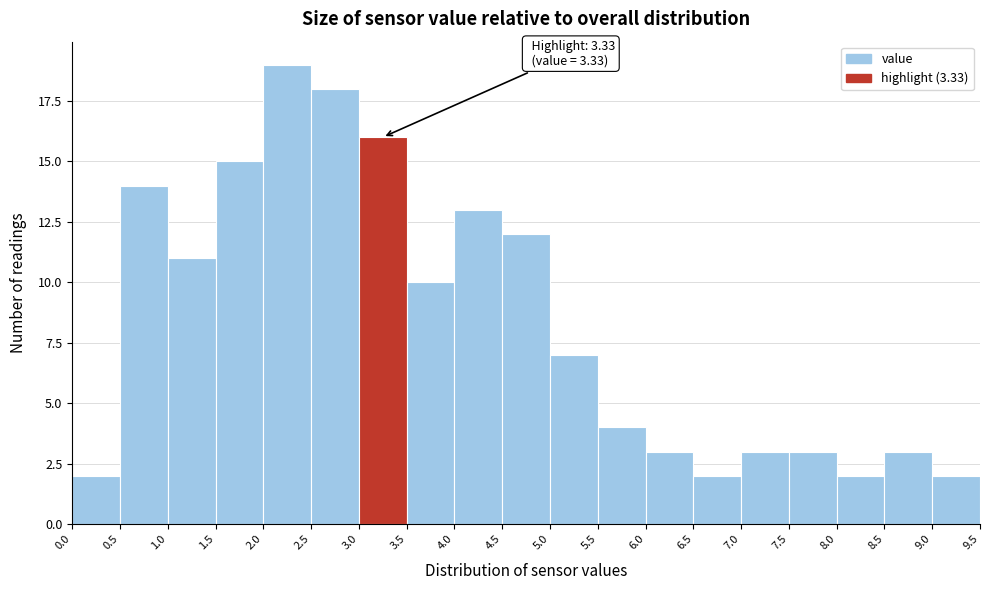

Over which range of the x-axis is the bar tallest?

2.0 to 2.5